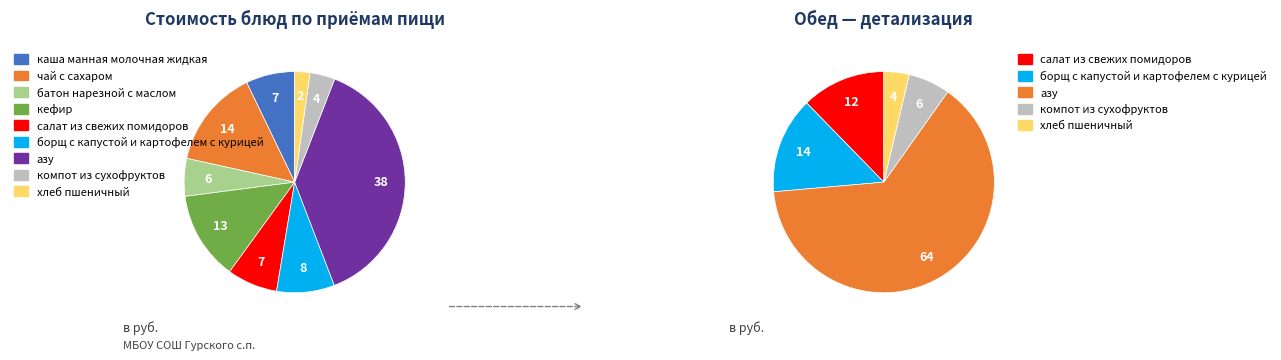

Which has a higher value, хлеб пшеничный or каша манная молочная жидкая?

каша манная молочная жидкая